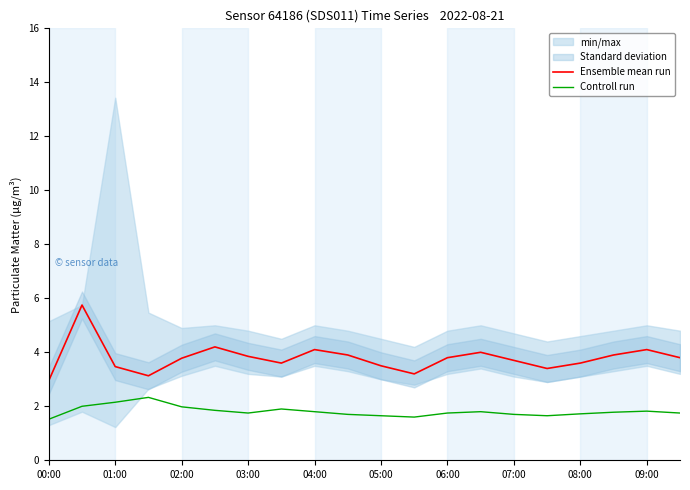

Reading left to right, extract all data points from this chart.

Ensemble mean run: 3.0	5.8	3.5	3.1	3.8	4.2	3.9	3.6	4.1	3.9	3.5	3.2	3.8	4.0	3.7	3.4	3.6	3.9	4.1	3.8
Controll run: 1.5	2.0	2.1	2.3	2.0	1.9	1.8	1.9	1.8	1.7	1.6	1.6	1.8	1.8	1.7	1.6	1.7	1.8	1.8	1.8